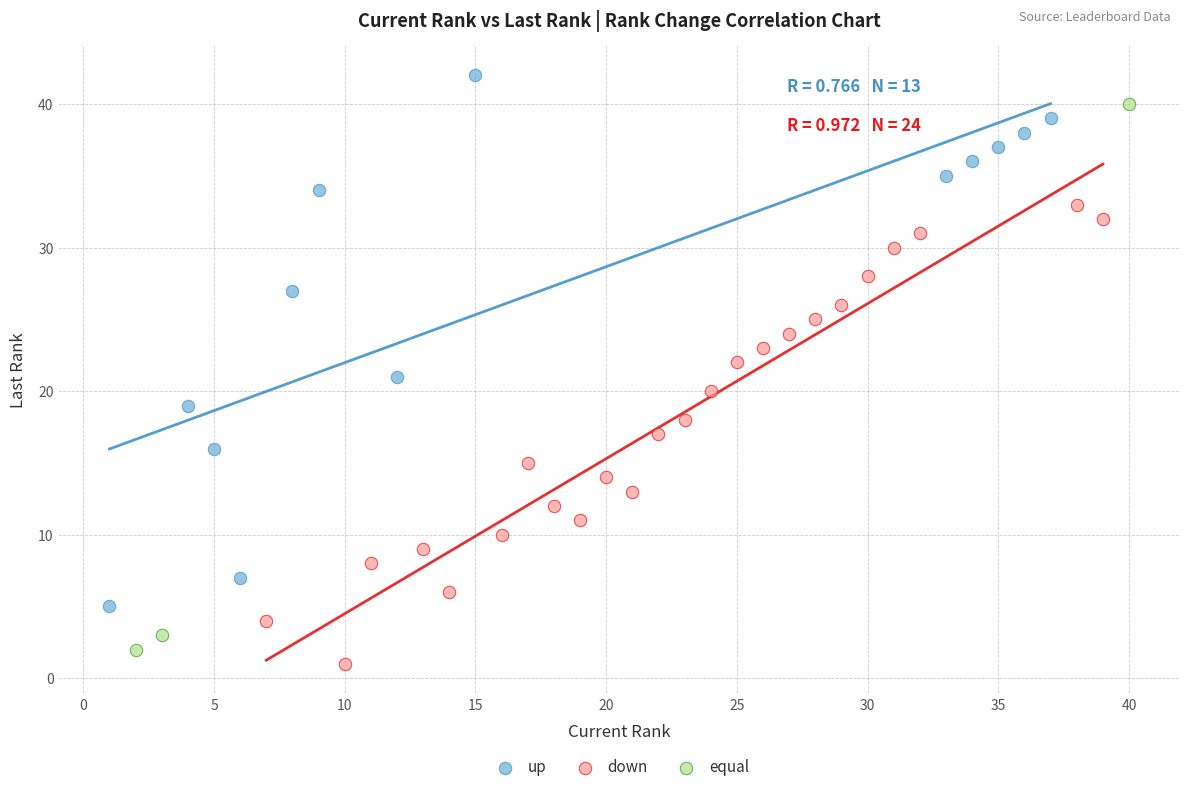

Which series contains the highest Y value?

up